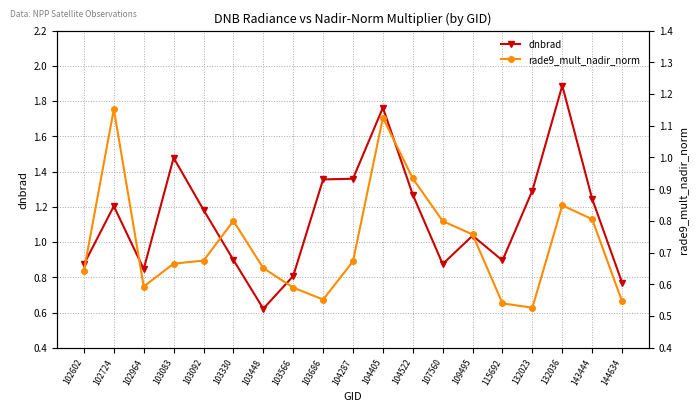

Rank the categories by dnbrad value from lowest to highest.

103448, 144634, 103566, 102964, 102602, 107560, 115692, 103330, 109495, 103092, 102724, 143444, 104522, 132023, 103686, 104287, 103083, 104405, 132036